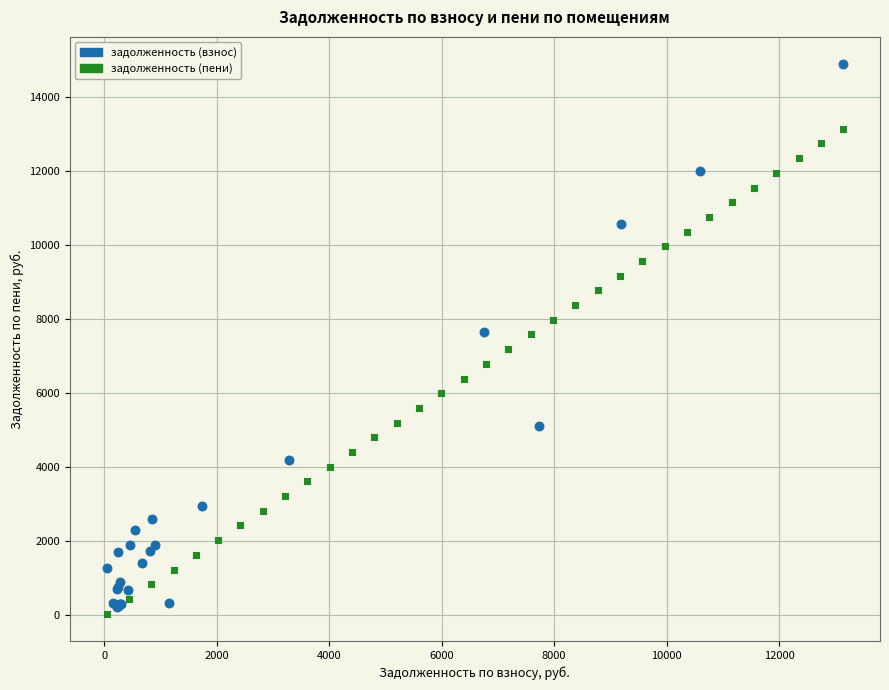

Which series reaches the maximum Y coordinate?

задолженность (взнос)